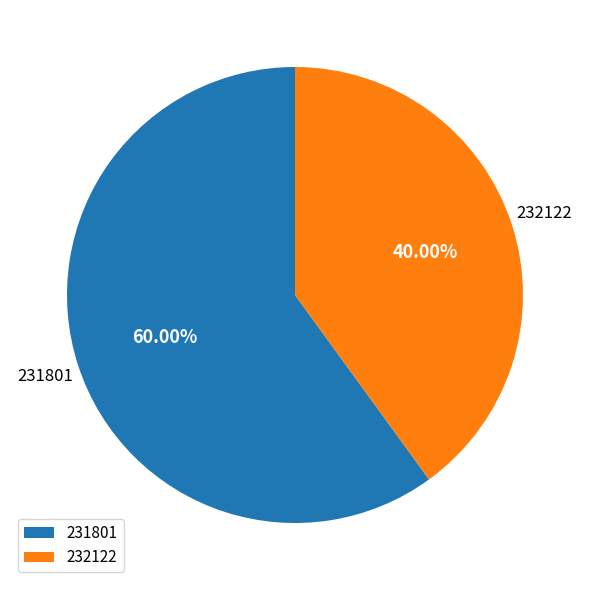

How many slices are in this pie chart?

2